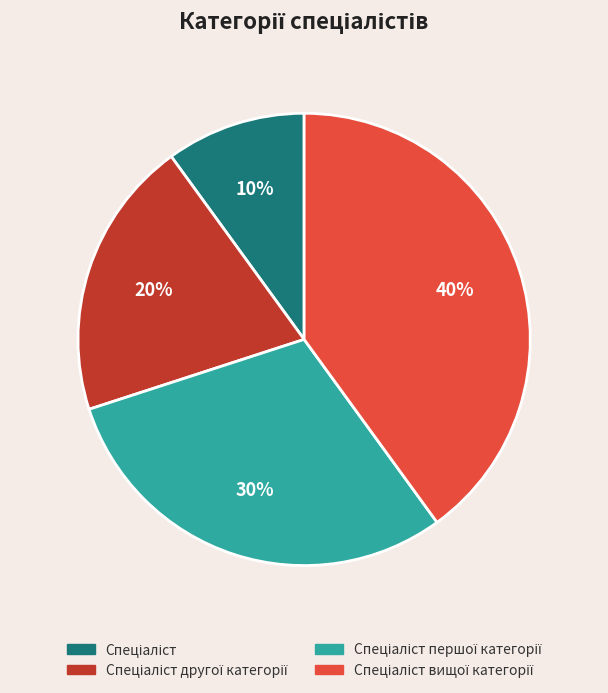

To the nearest percent, what is the difference between the largest and smallest slice percentages?

30%